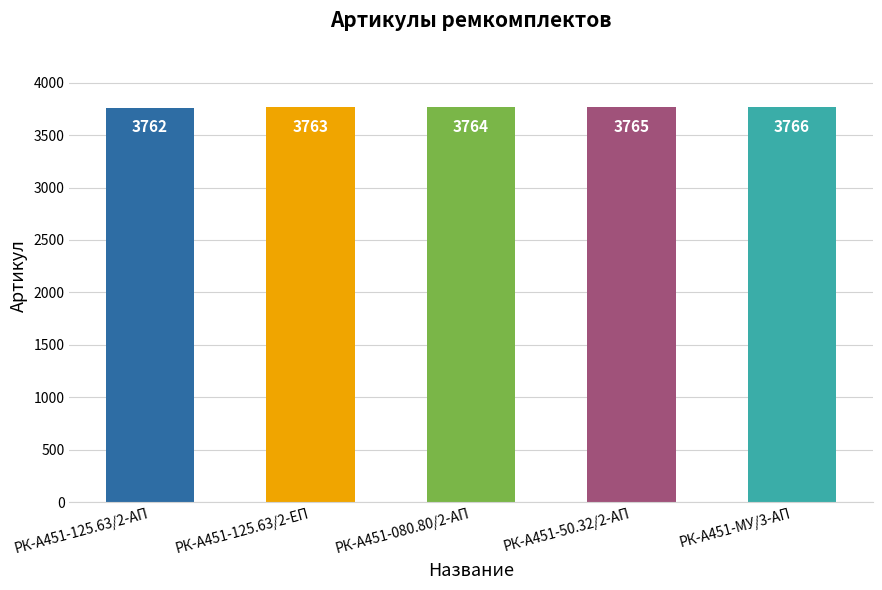

What is the label of the 2nd bar from the right?

РК-А451-50.32/2-АП